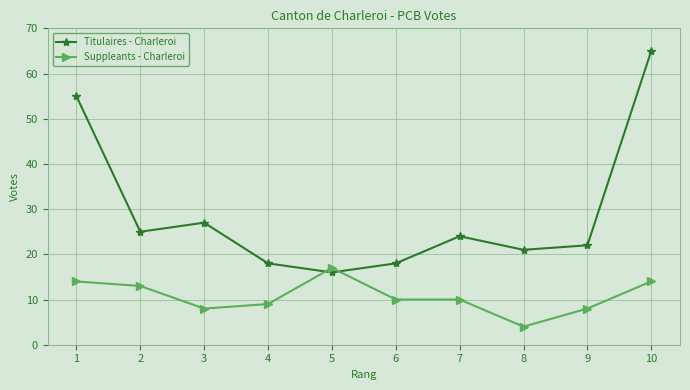

How many data points does each series have?

10